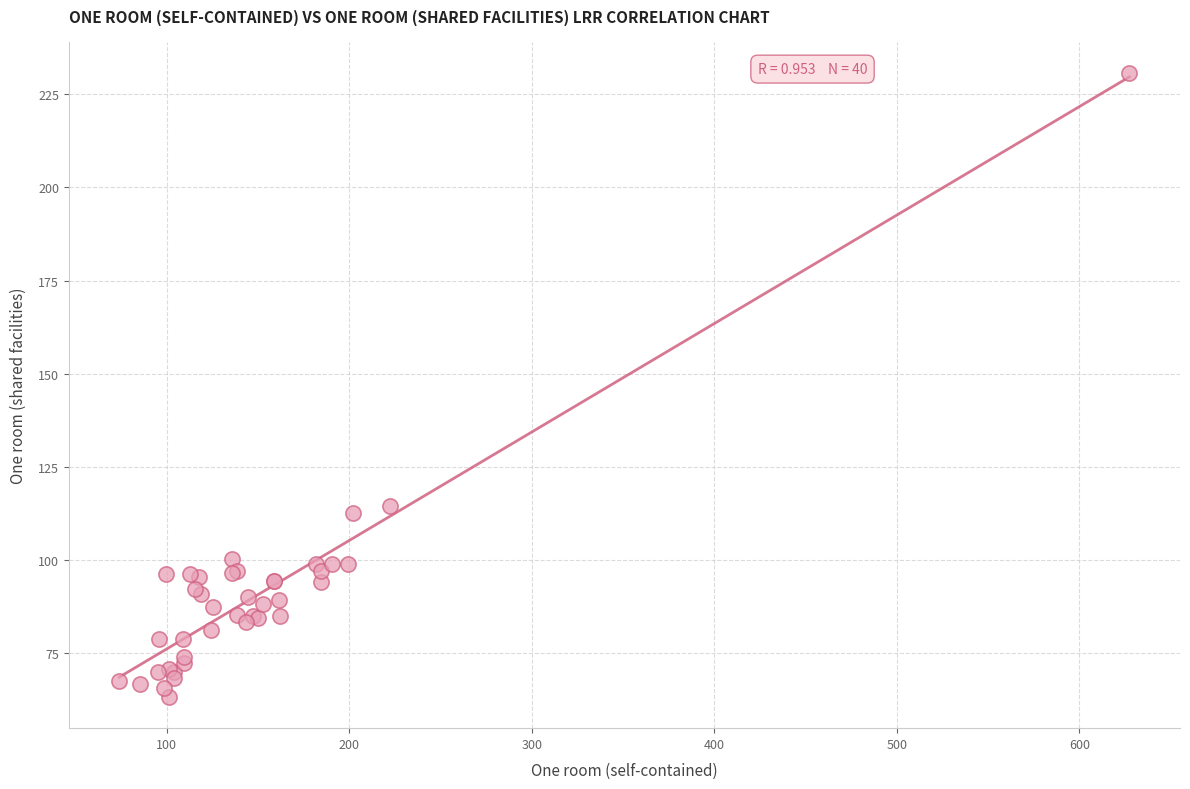

What Y value in the scatter plot is closest to 147?

114.4